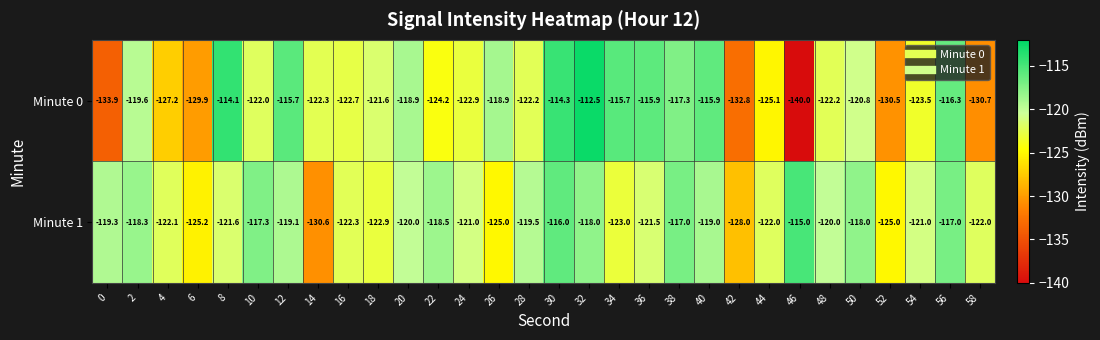

Which label corresponds to the smallest value in the chart?

46